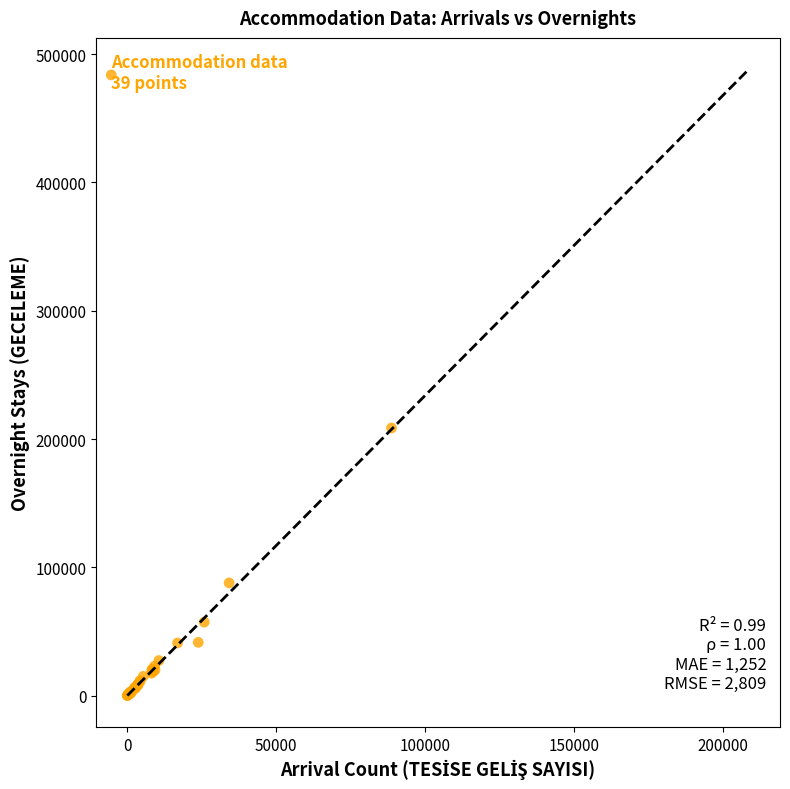

What Y value in the scatter plot is closest to 104415?

87946